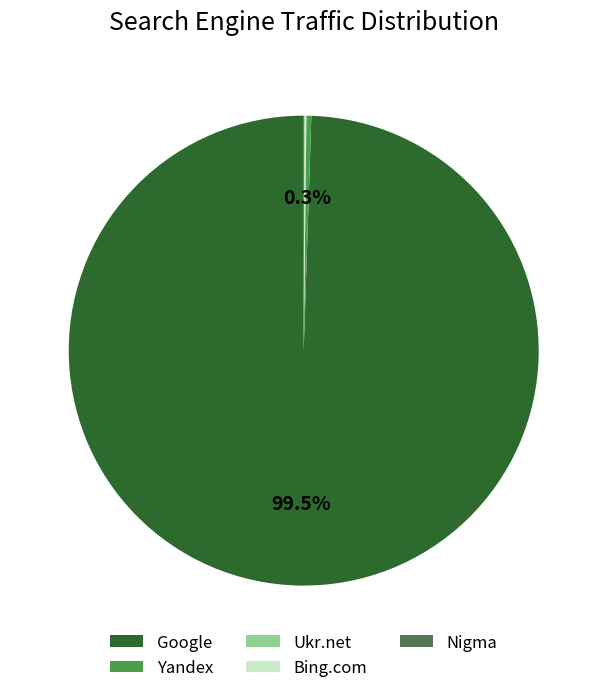

What is the largest slice in the pie chart?

Google